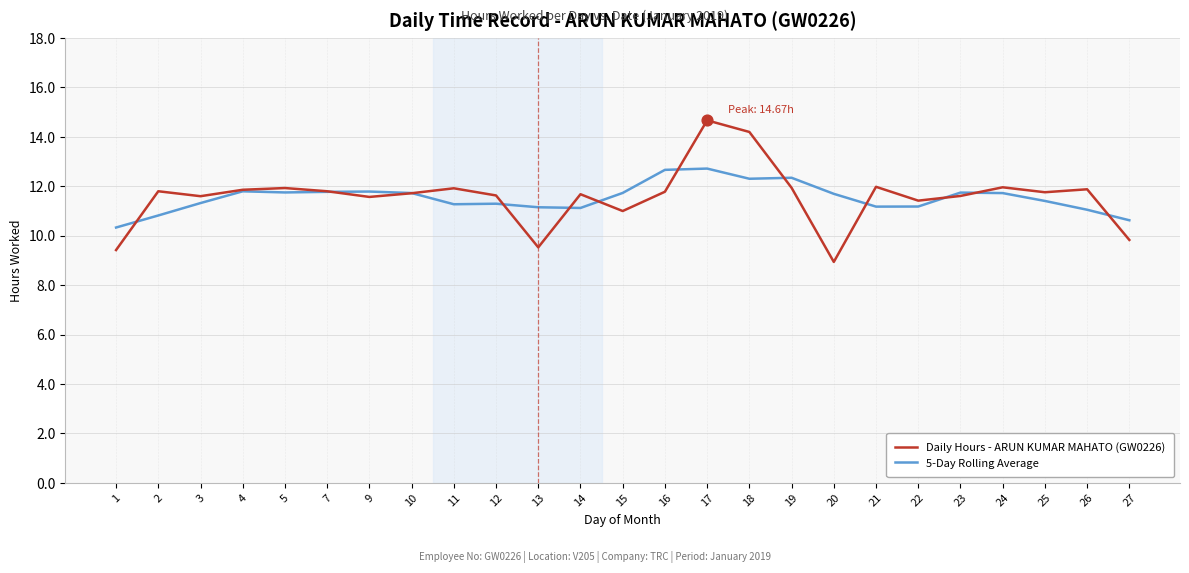

At which category is the sum across all series the highest?

17